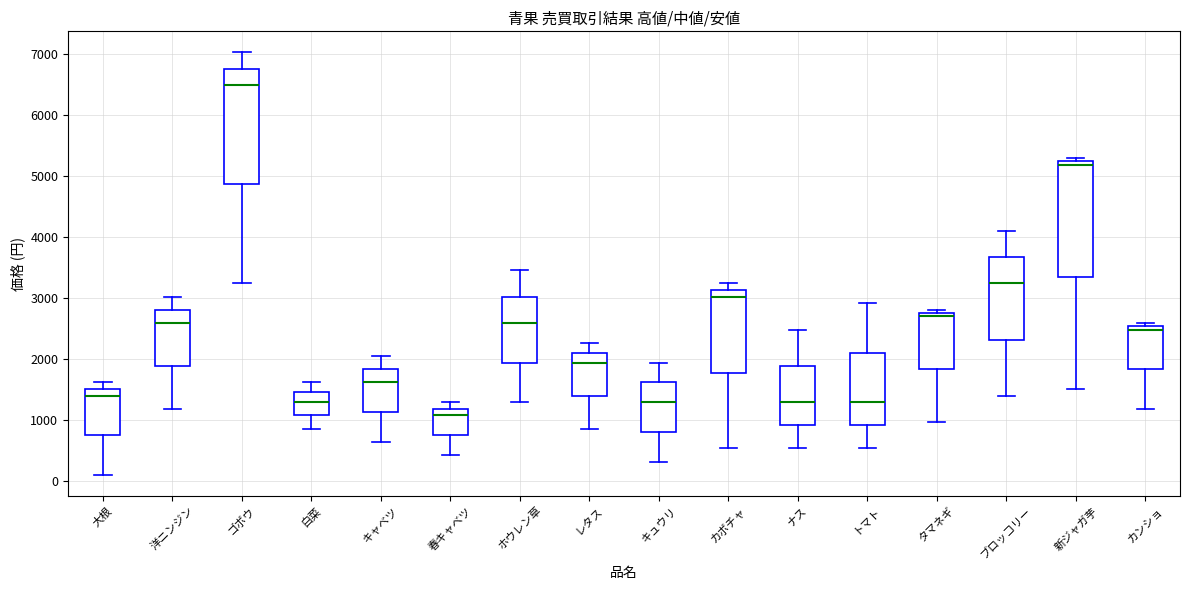

Where does the upper whisker of the box for ブロッコリー end on the y-axis? The values are not printed on the chart, so give them approximately, as read against the axis.

4100